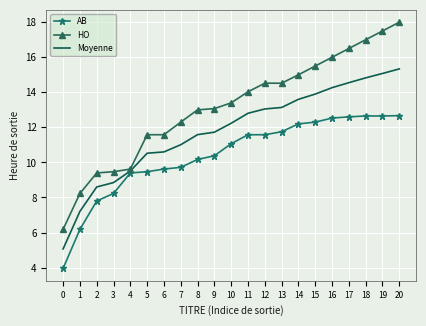

Is the value of HO at 4 greater than the value of AB at 13?

No